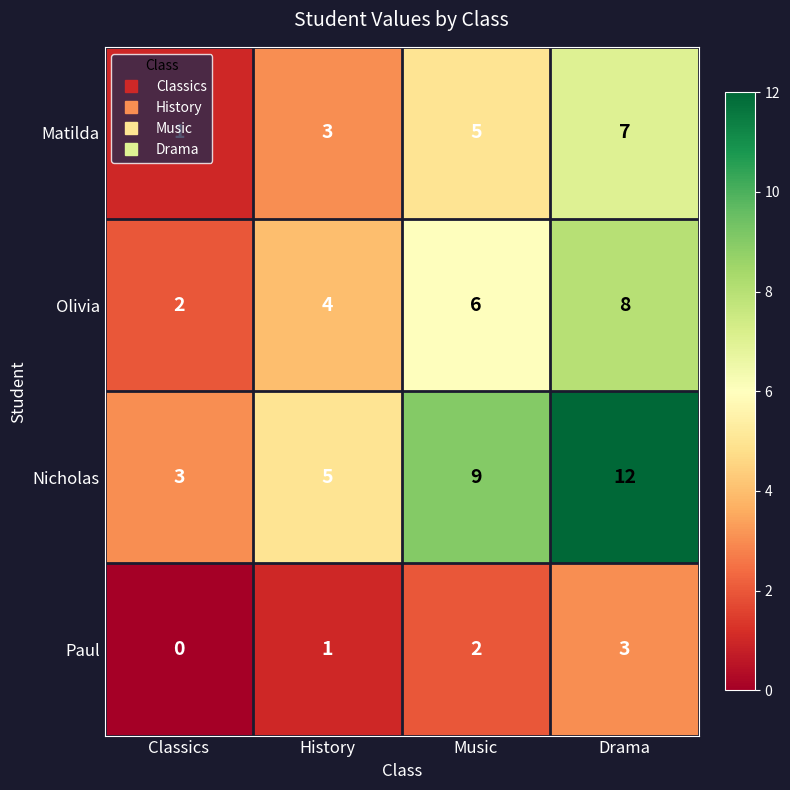

Which series has the largest range (max minus min)?

Nicholas